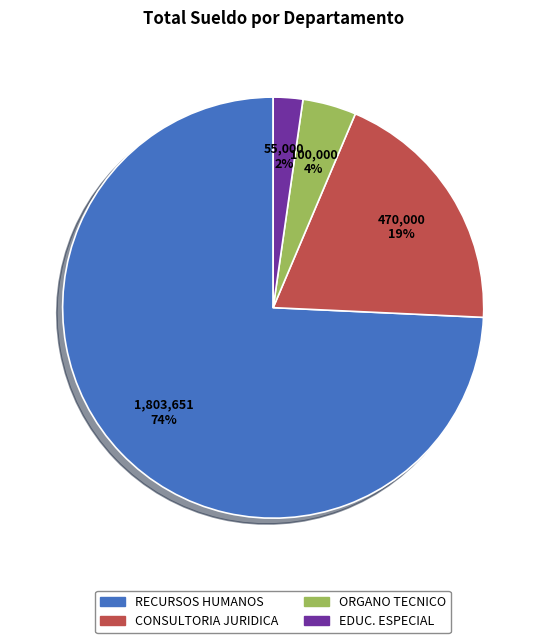

Which slice is the smallest?

EDUC. ESPECIAL